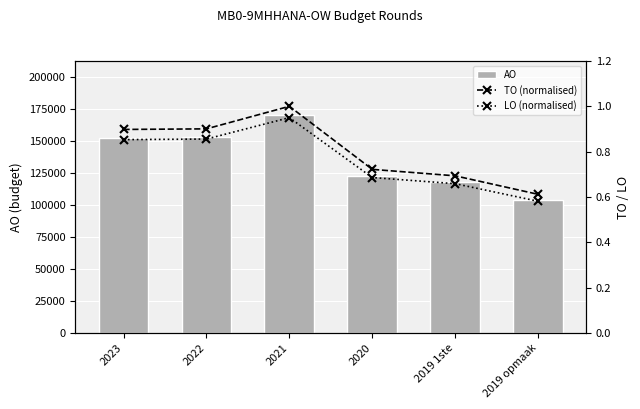

Does the chart contain stacked bars?

No